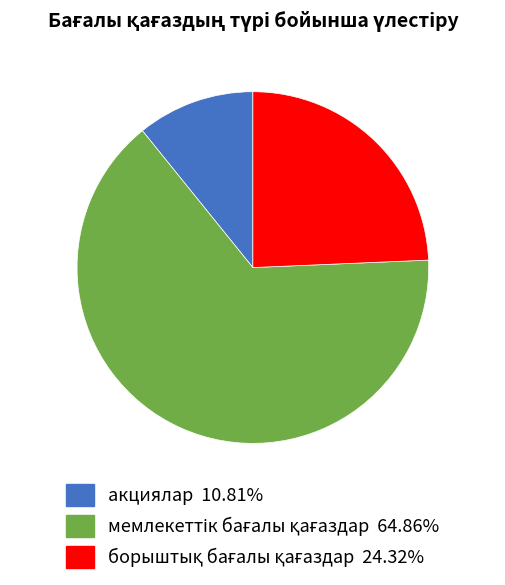

Does any single category account for the majority?

Yes